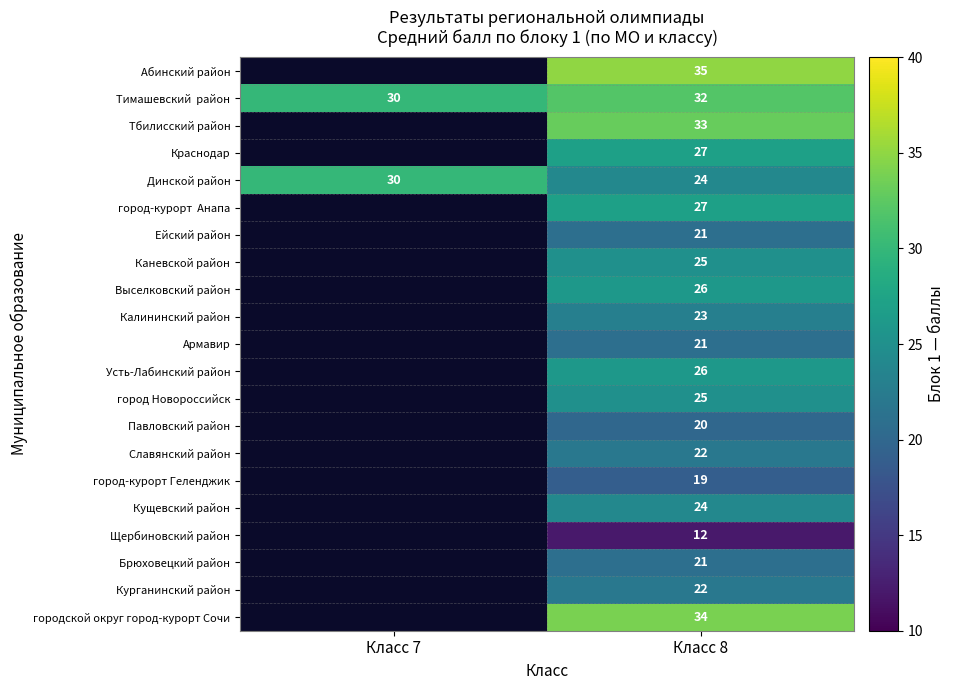

At which category does the chart reach its minimum across all series?

Класс 8